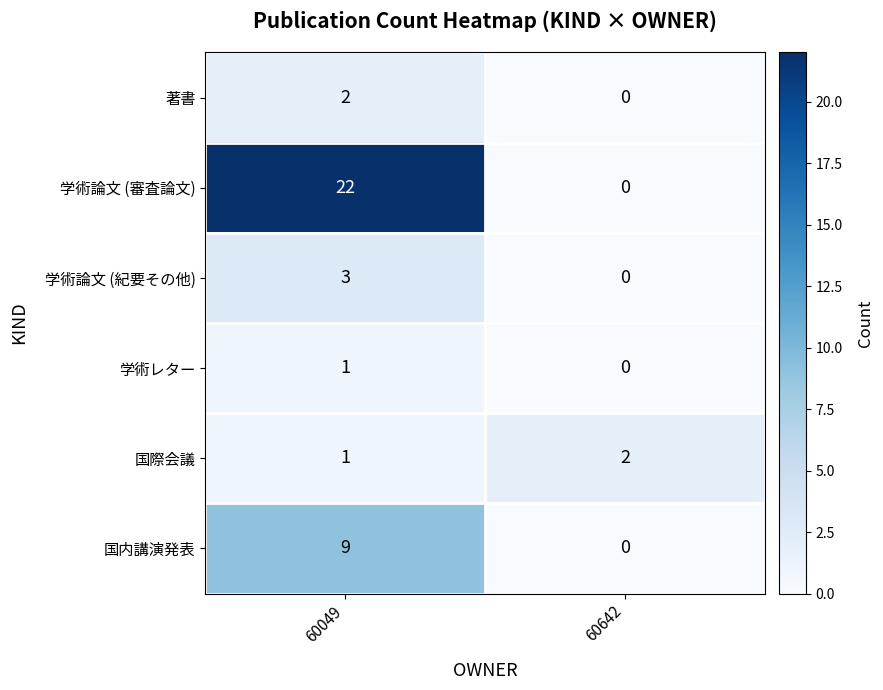

Which category has the highest value across all series?

60049